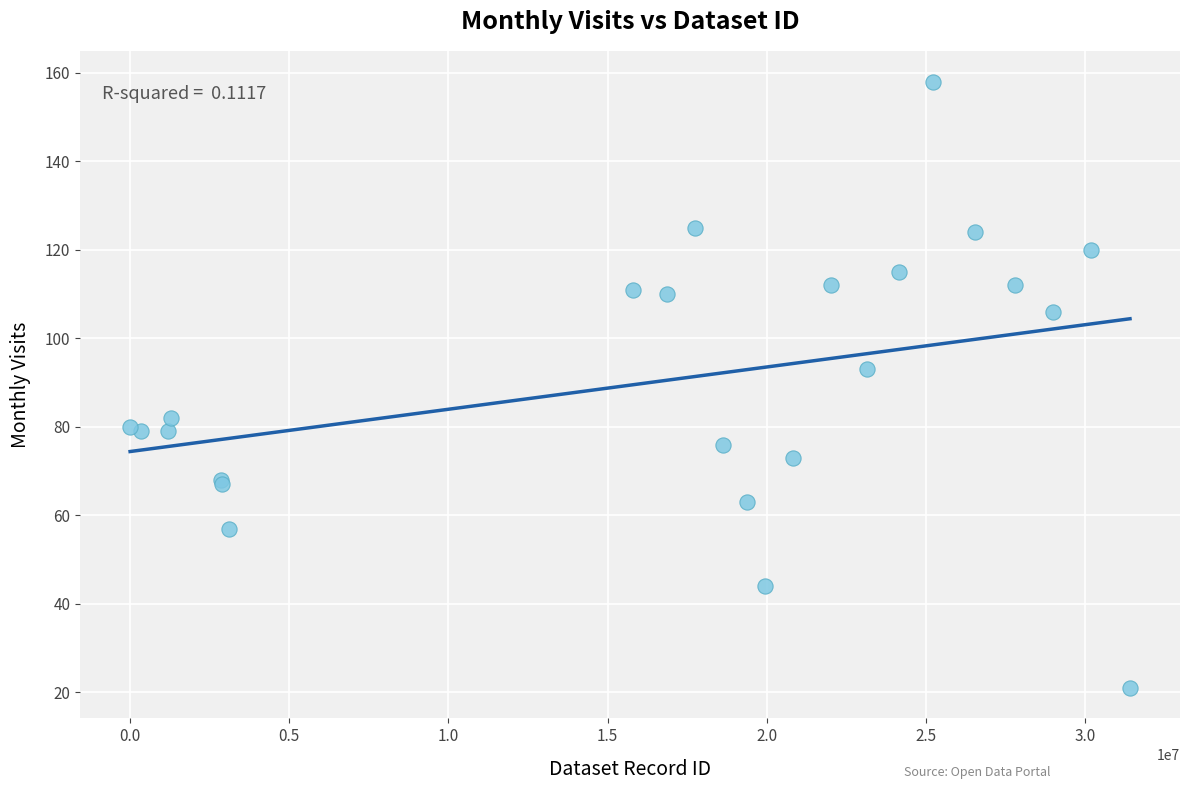

What Y value in the scatter plot is closest to 89?

93